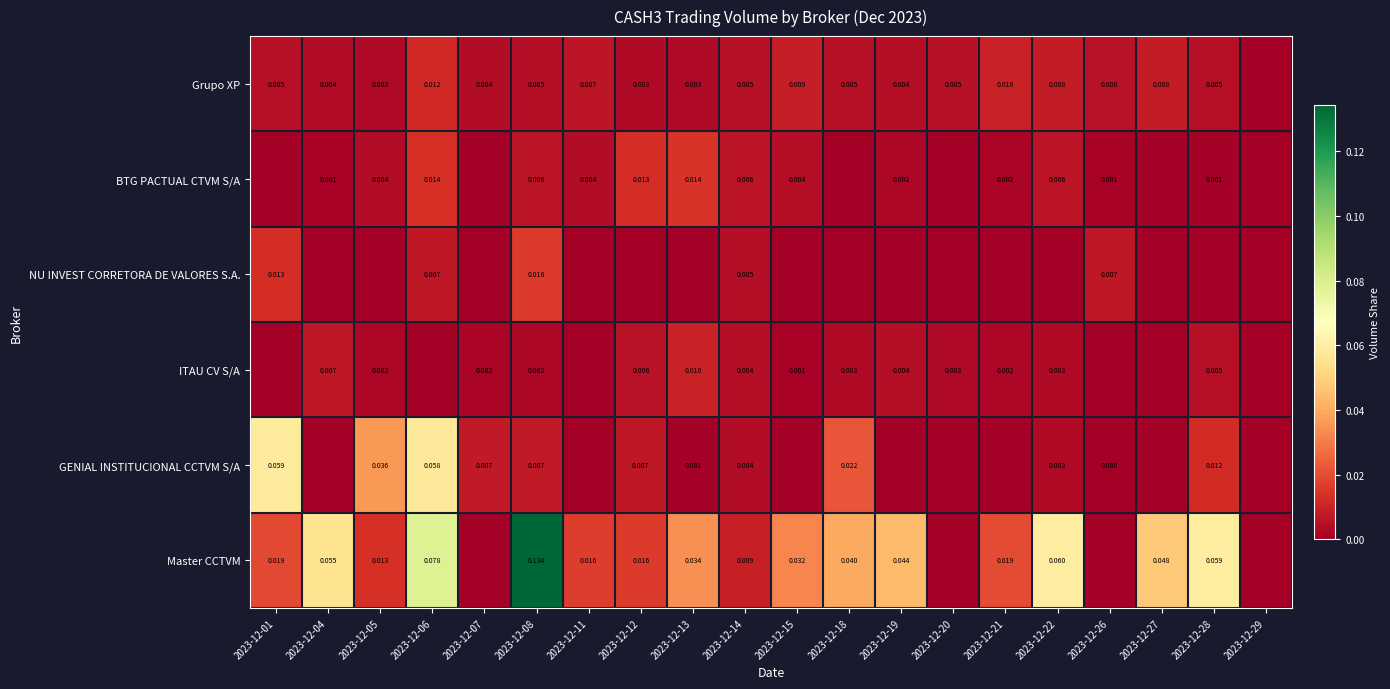

Which label corresponds to the smallest value in the chart?

2023-12-29